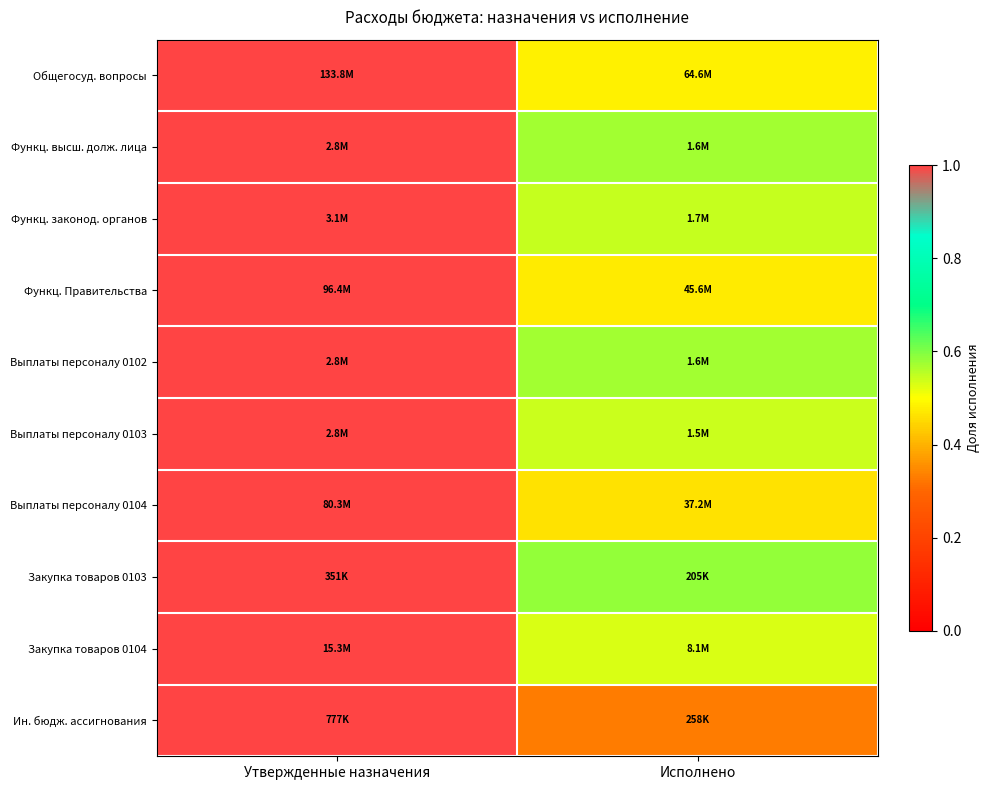

How many categories are shown in the chart?

2